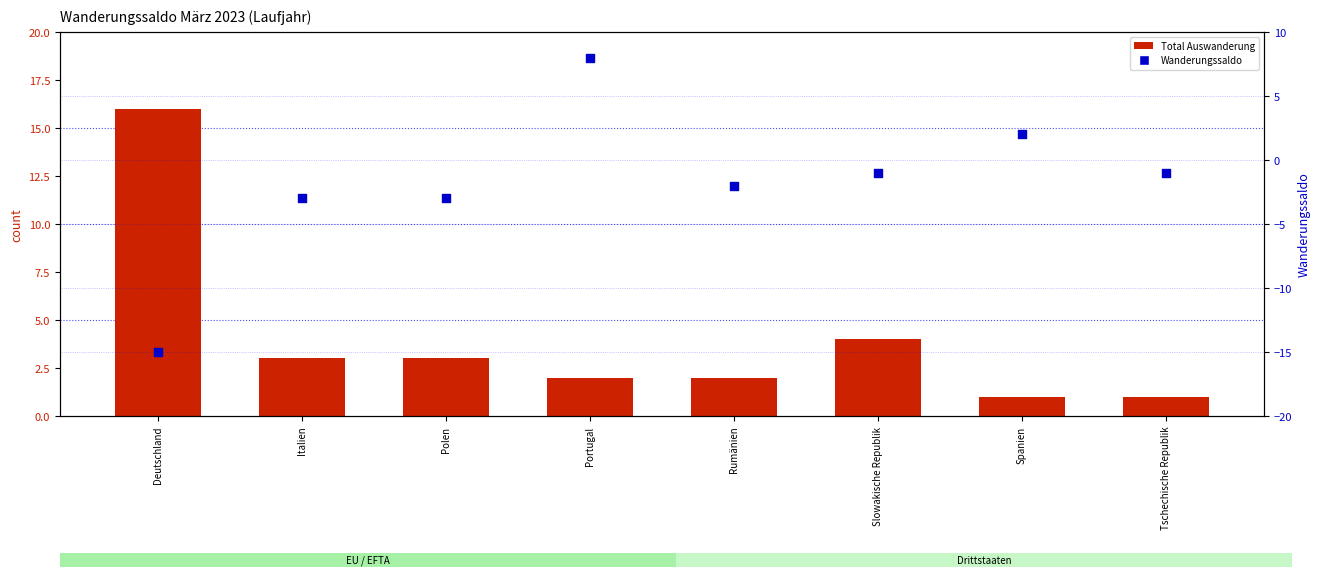

Which series contains the lowest Y value?

Wanderungssaldo